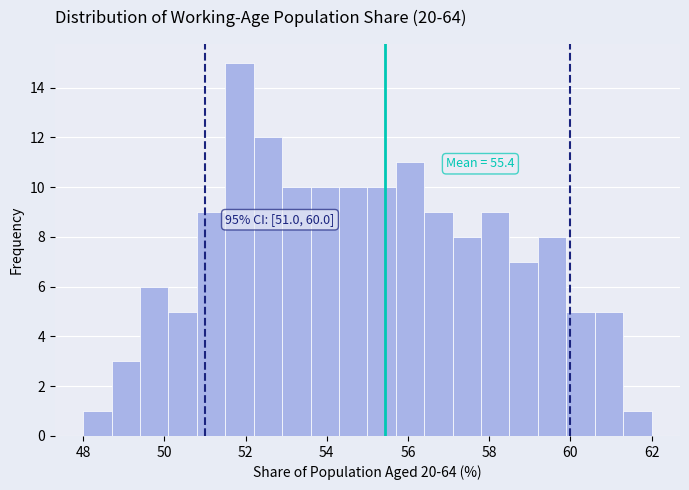

Around what value on the x-axis is the tallest bar? Give the approximate position of its centre, as read against the axis.

51.8